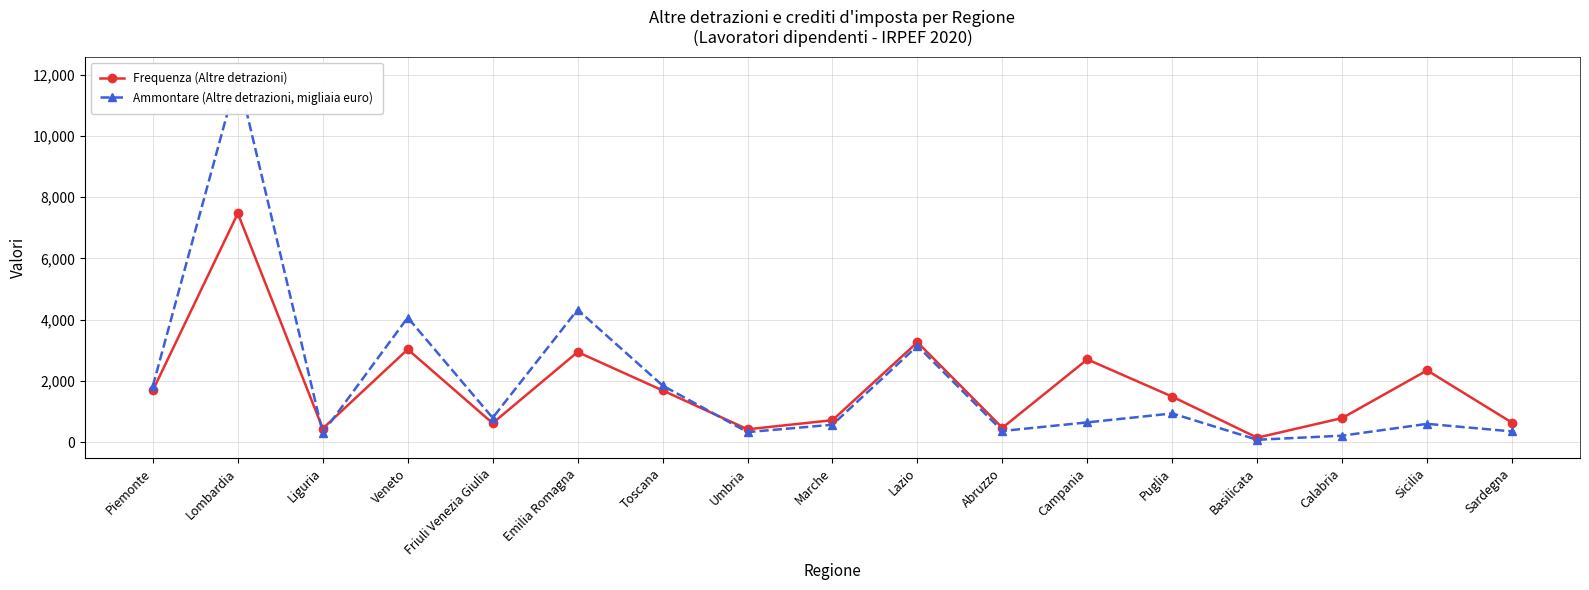

Does the chart display data point markers on the line(s)?

Yes